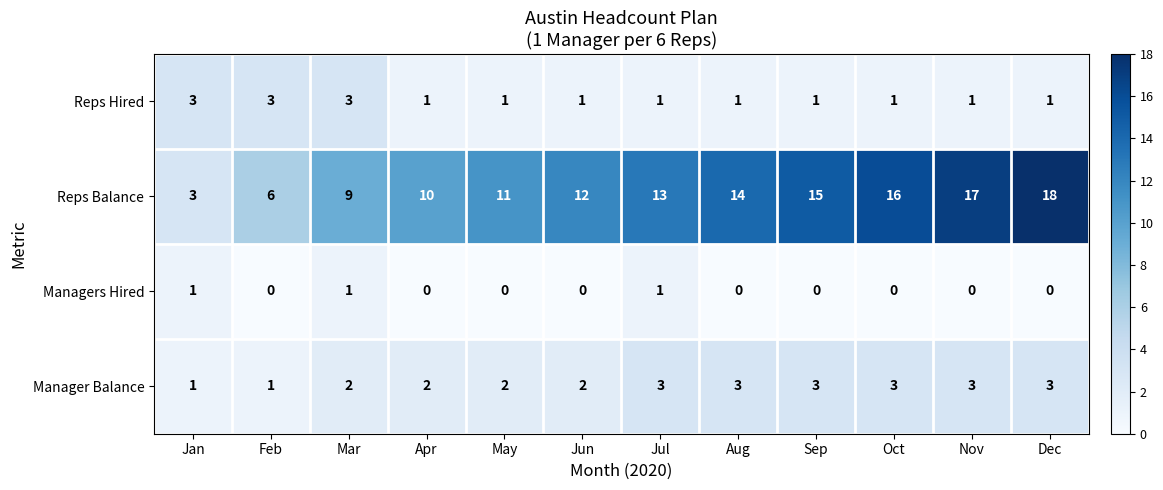

Is the value of Reps Hired at Aug greater than the value of Reps Balance at Aug?

No